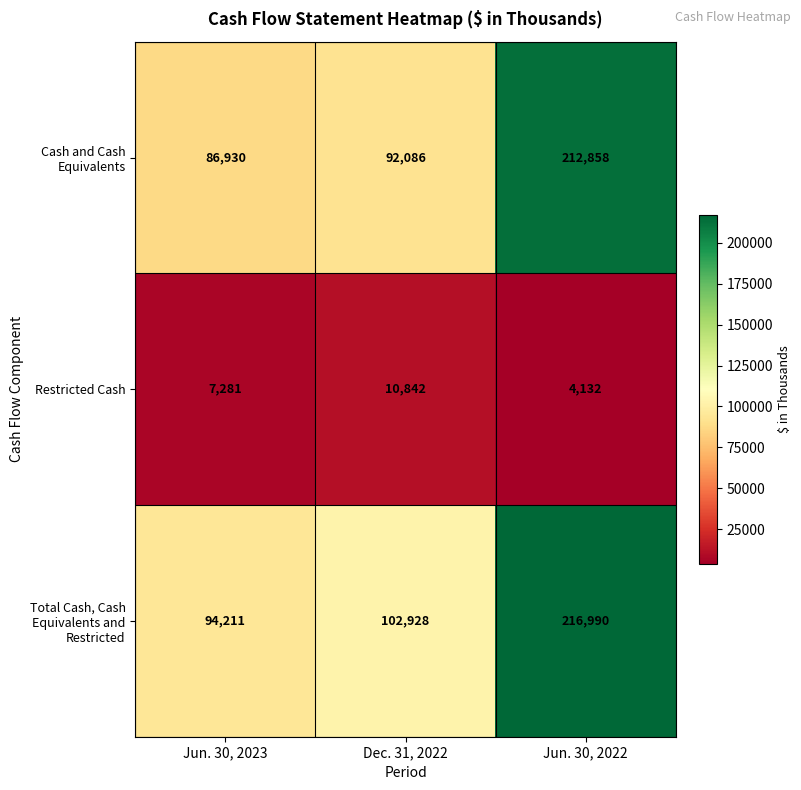

Read the Restricted Cash value at Jun. 30, 2023, to the nearest 10.

7280